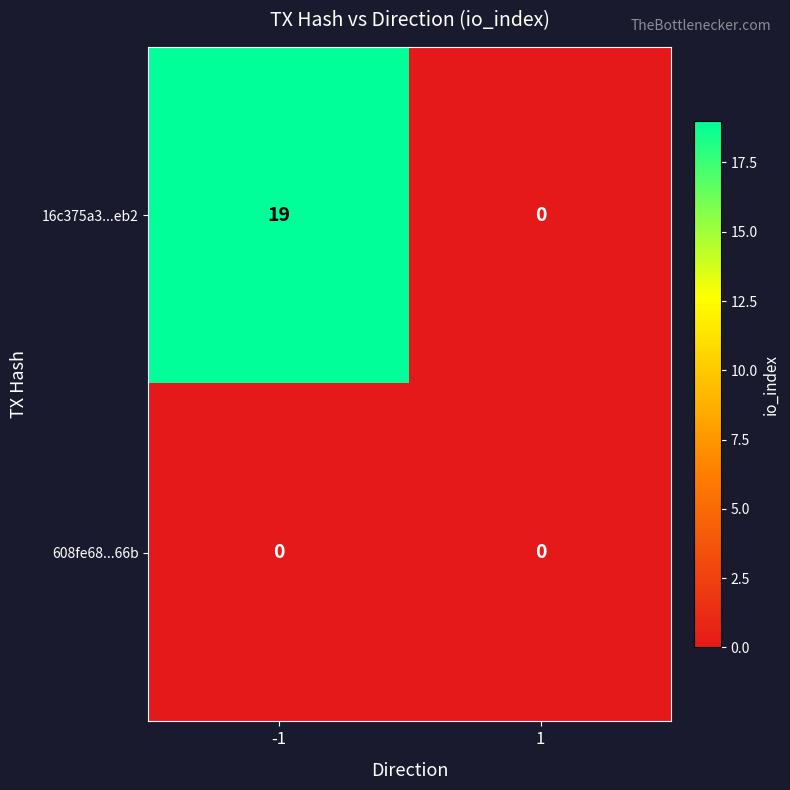

Between -1 and 1, which series saw the biggest shift?

16c375a3...eb2